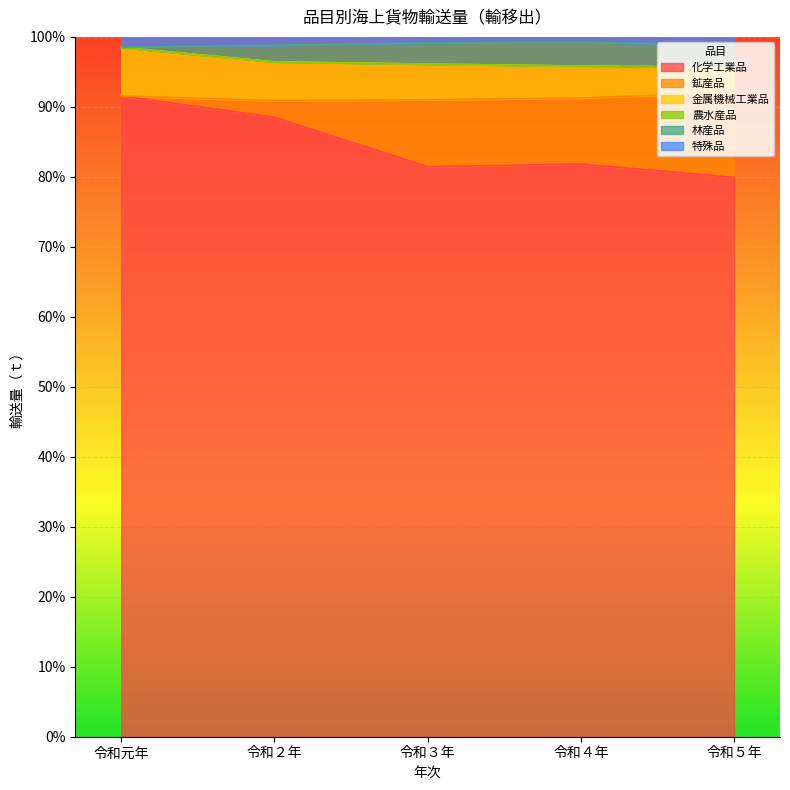

True or false: 化学工業品 has a value of 79.9 at 令和５年.

True